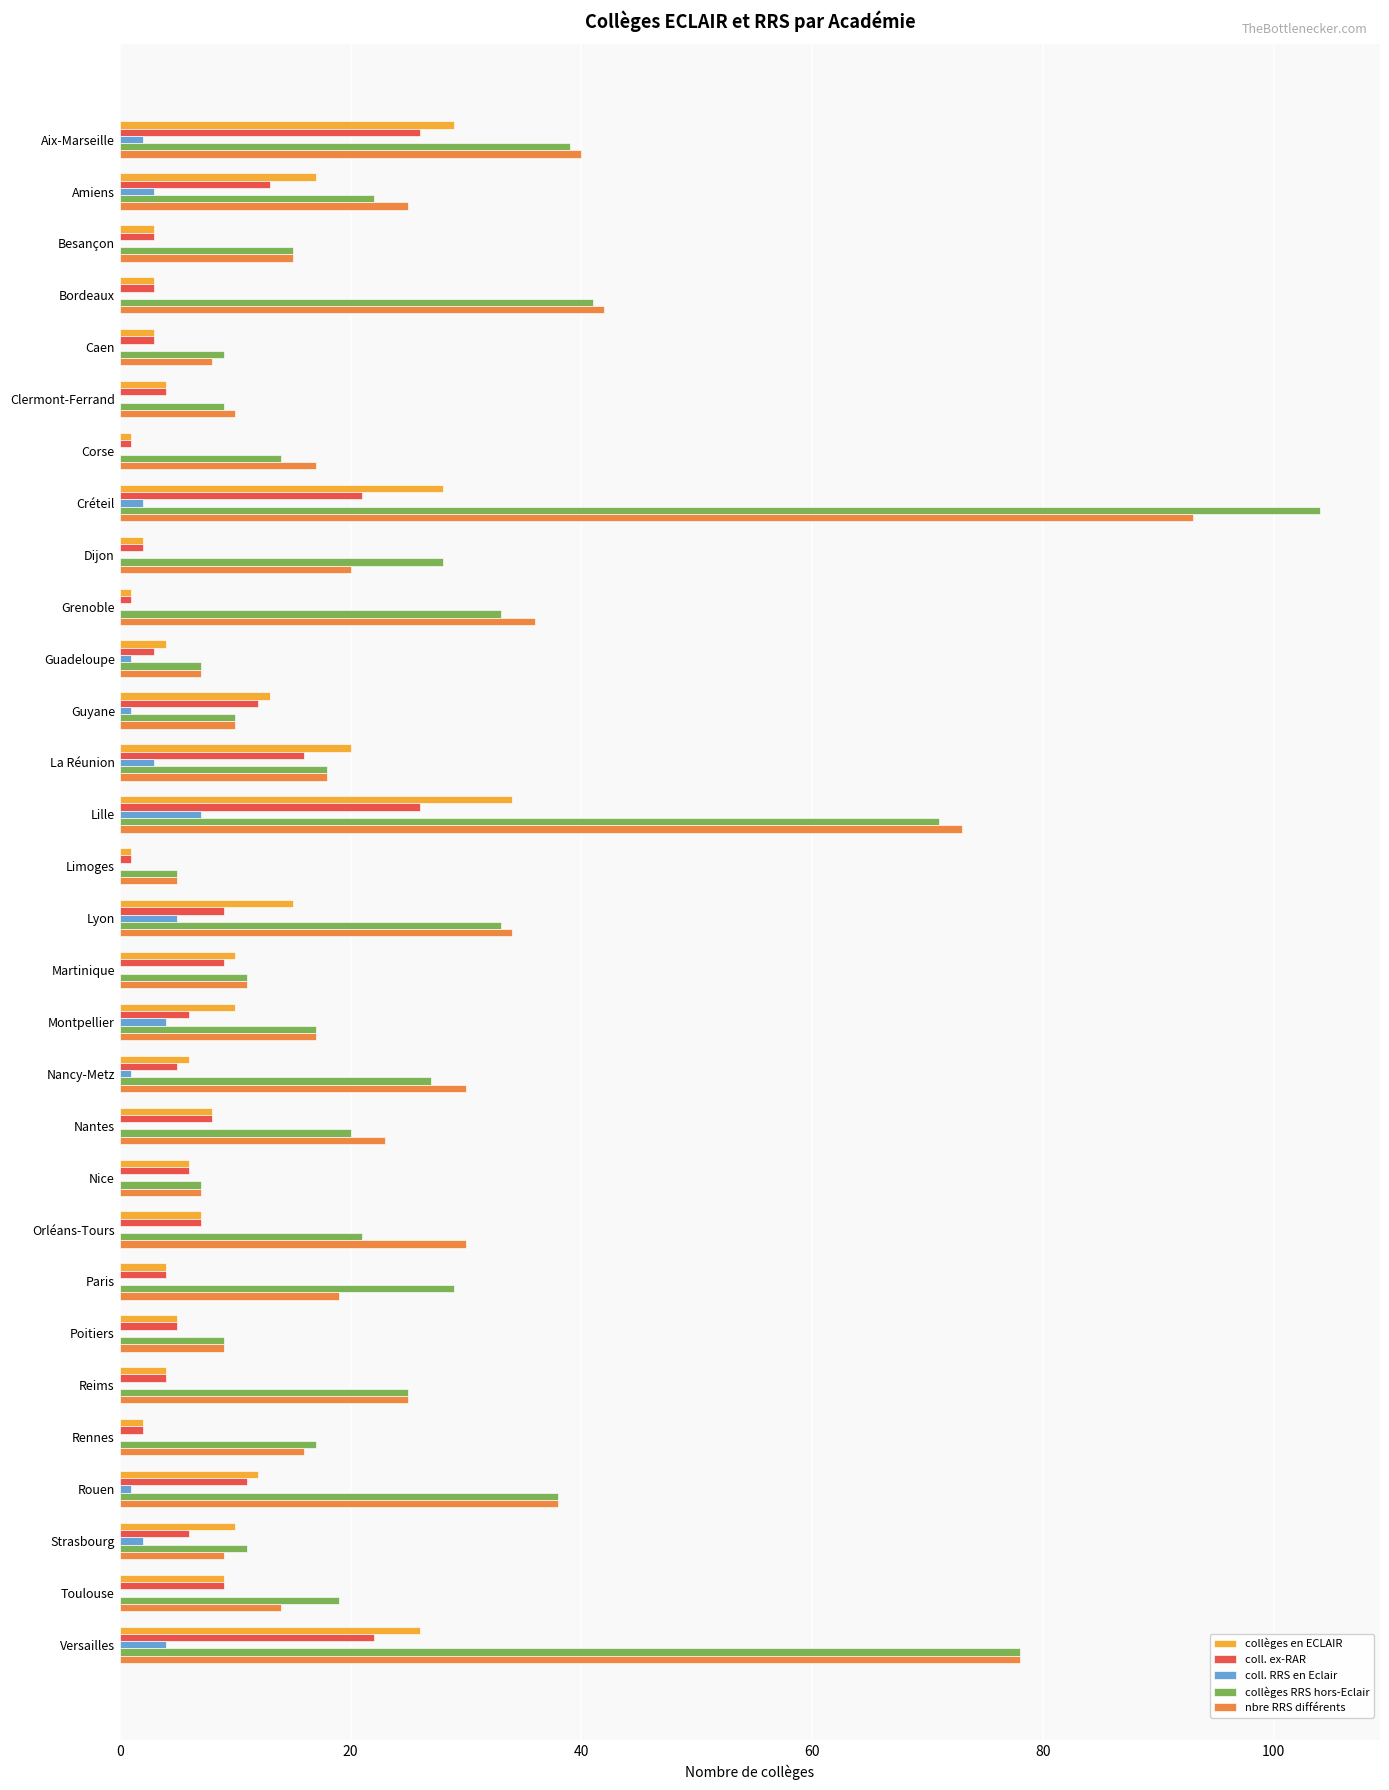

Where is nbre RRS différents nearest to the value 49?

Bordeaux